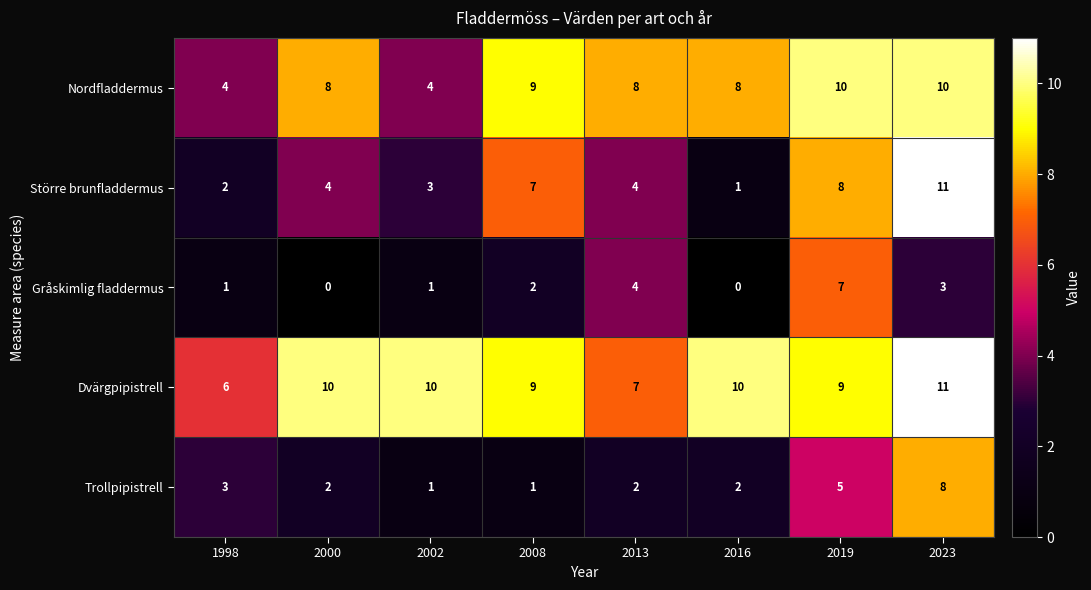

What is the spread (max minus min) of values at 2008?

8